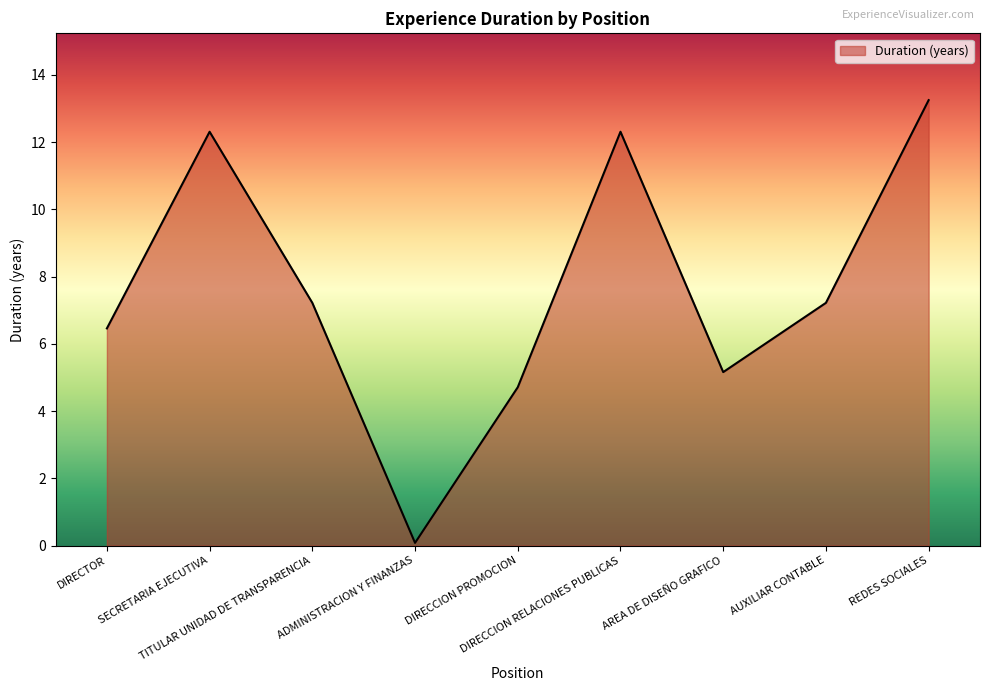

At which category does the data reach its first local valley?

ADMINISTRACION Y FINANZAS